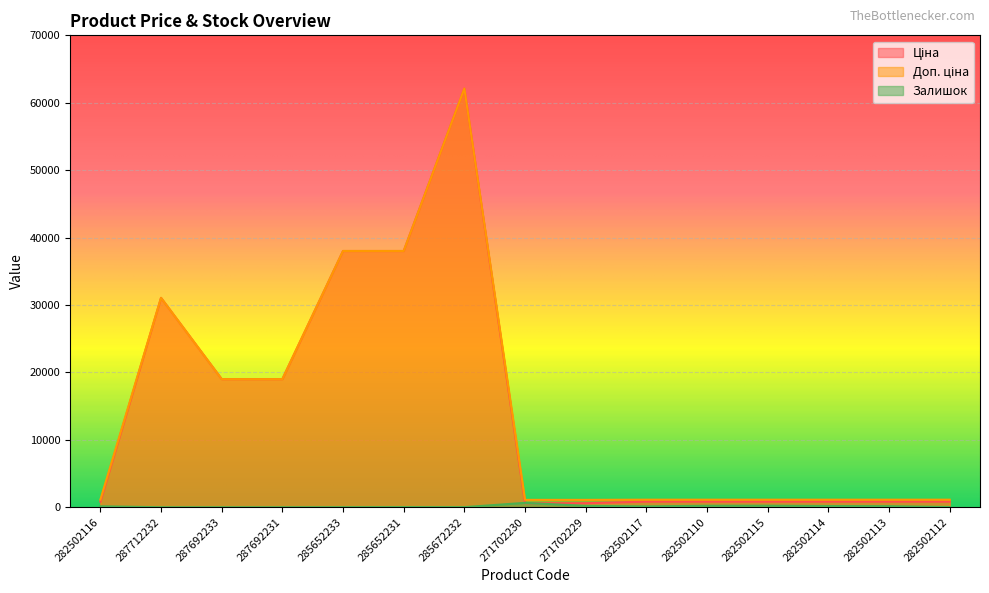

At which category does Доп. ціна reach its first local peak?

287712232